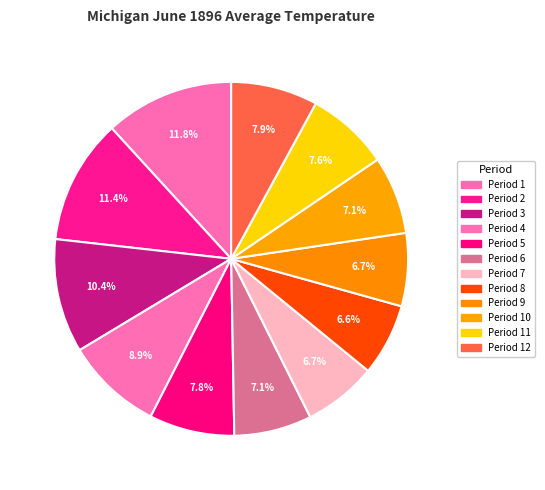

To the nearest percent, what is the difference between the largest and smallest slice percentages?

5%